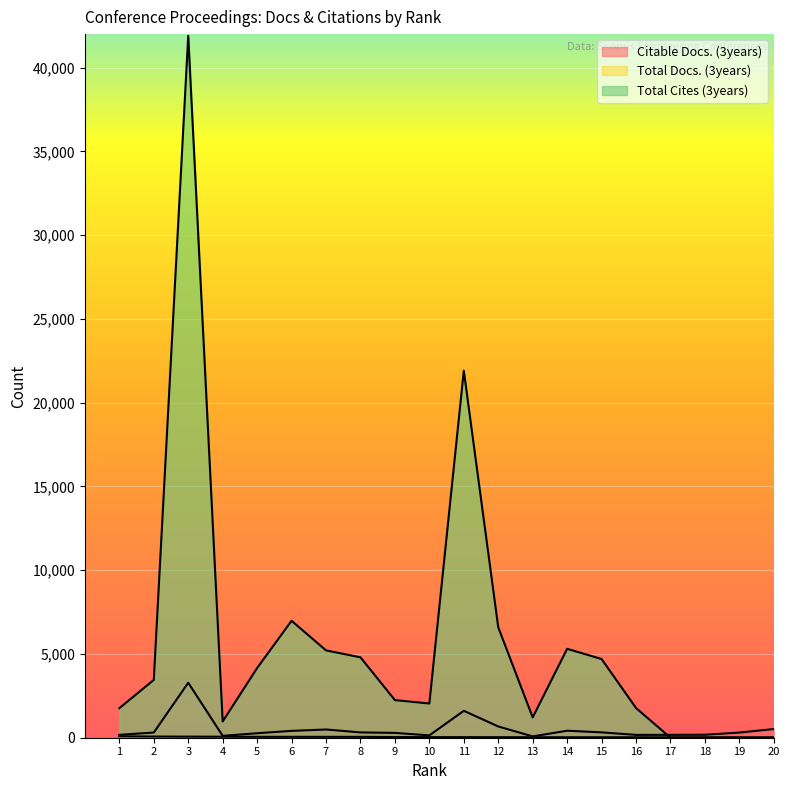

How many lines are shown in the chart?

3